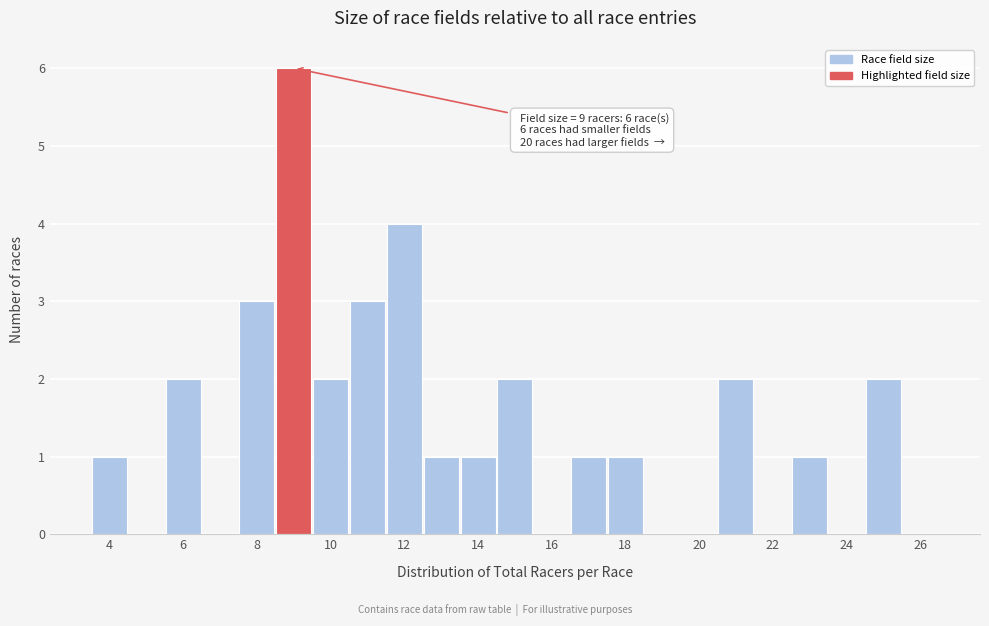

Over which range of the x-axis is the bar tallest?

8.5 to 9.5